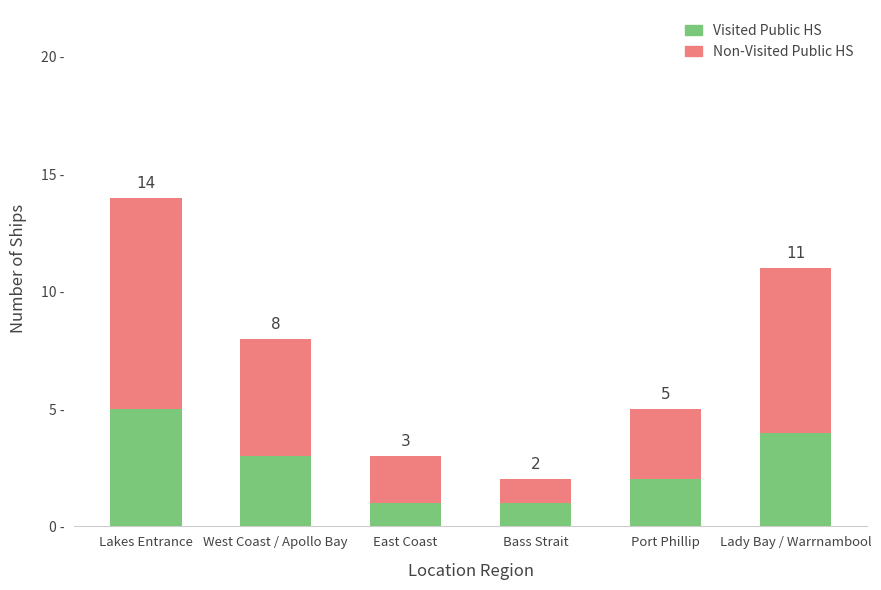

Where does the Visited Public HS series first go above 3?

Lakes Entrance